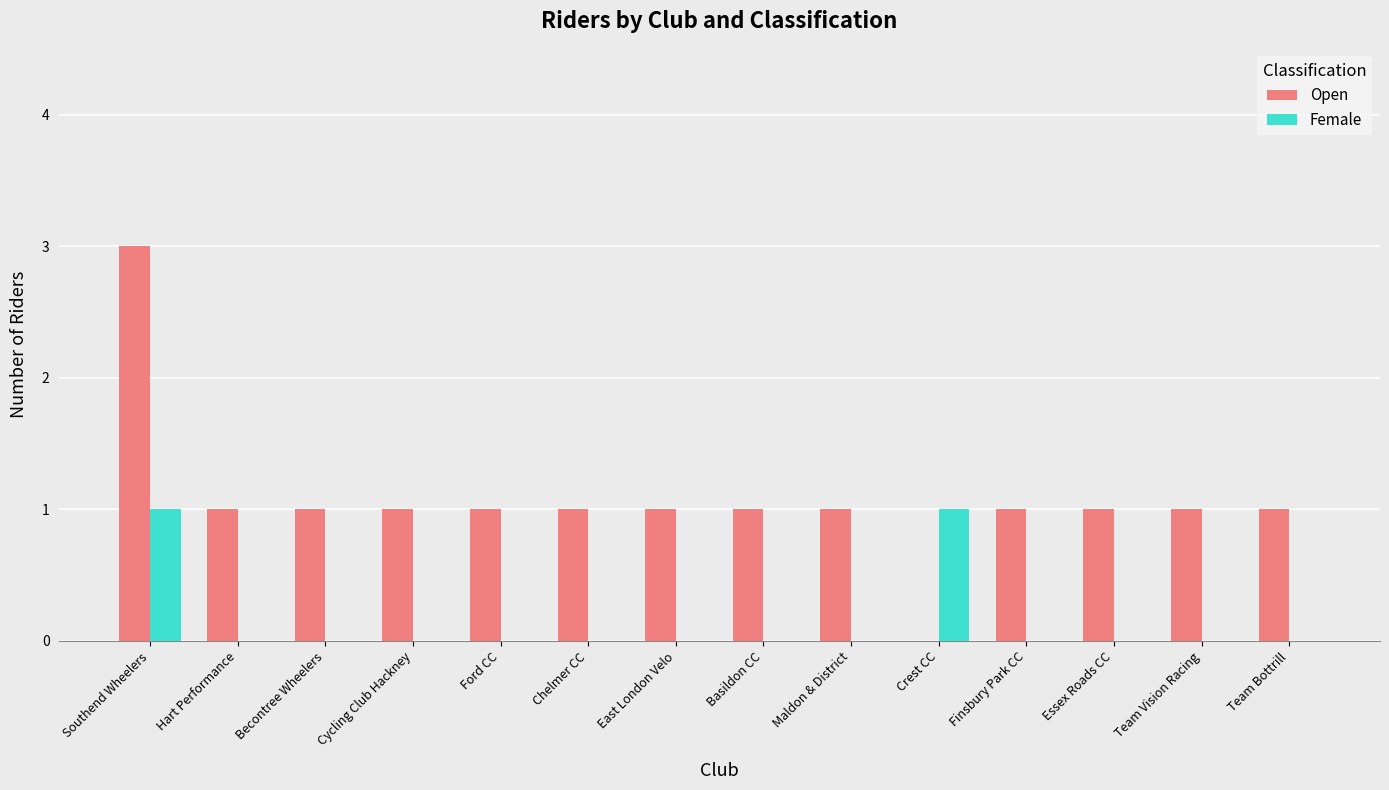

The Open series shows 2 at Basildon CC. True or false?

False